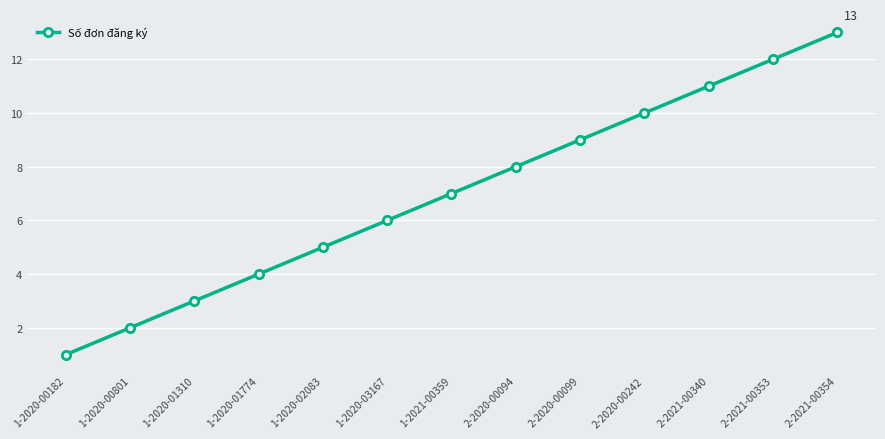

How many lines are shown in the chart?

1